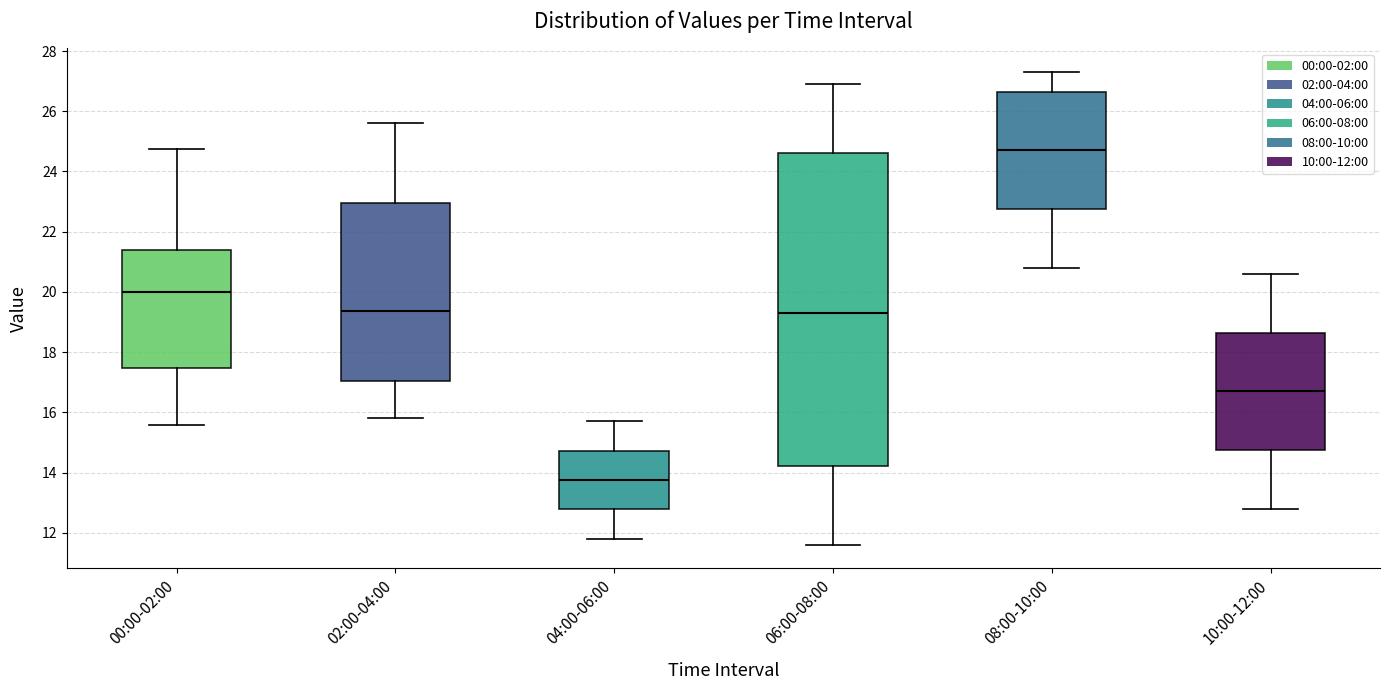

Which box has the lowest median line?

04:00-06:00